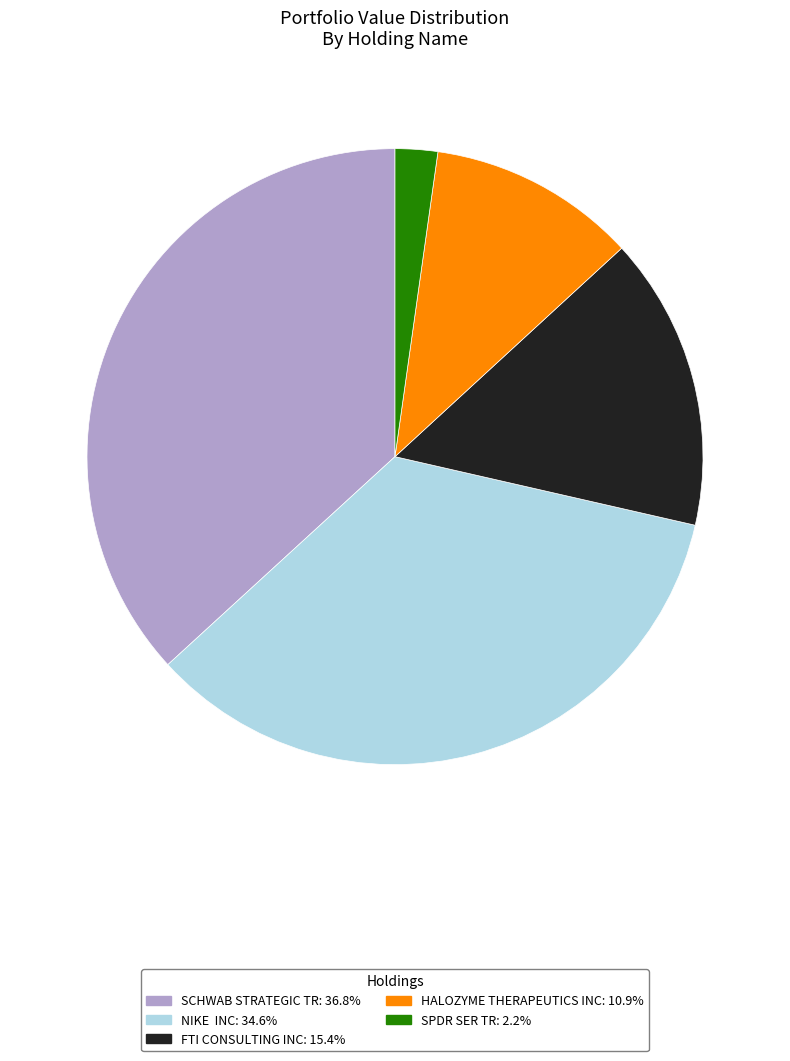

Does HALOZYME THERAPEUTICS INC account for over 50% of the chart?

No